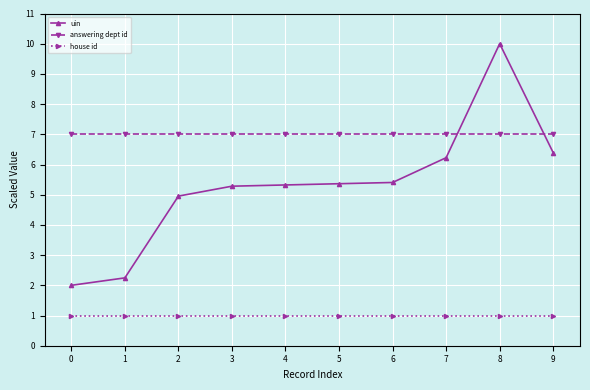

How many intersections are there between uin and answering dept id?

2